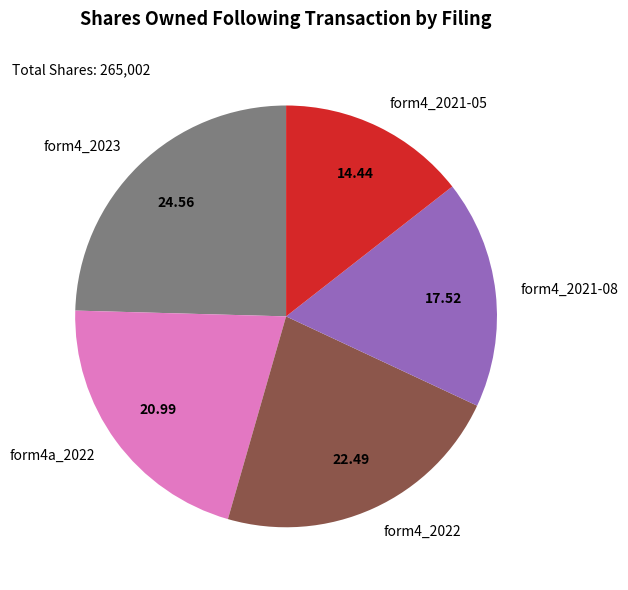

Rank the categories by value from lowest to highest.

form4_2021-05, form4_2021-08, form4a_2022, form4_2022, form4_2023